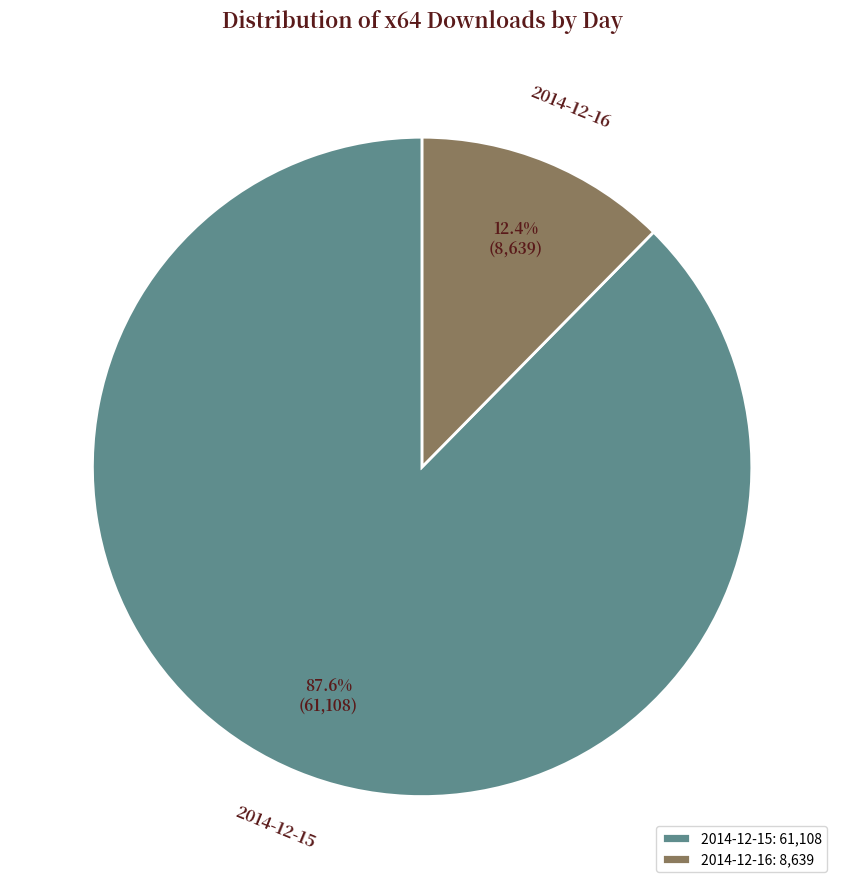

To the nearest percent, what is the difference between the largest and smallest slice percentages?

75%